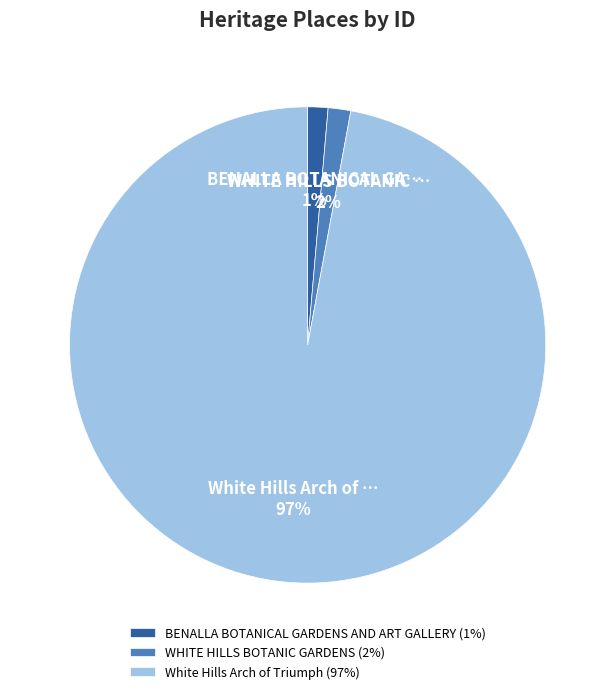

Which has a higher value, BENALLA BOTANICAL GARDENS AND ART GALLERY or White Hills Arch of Triumph?

White Hills Arch of Triumph